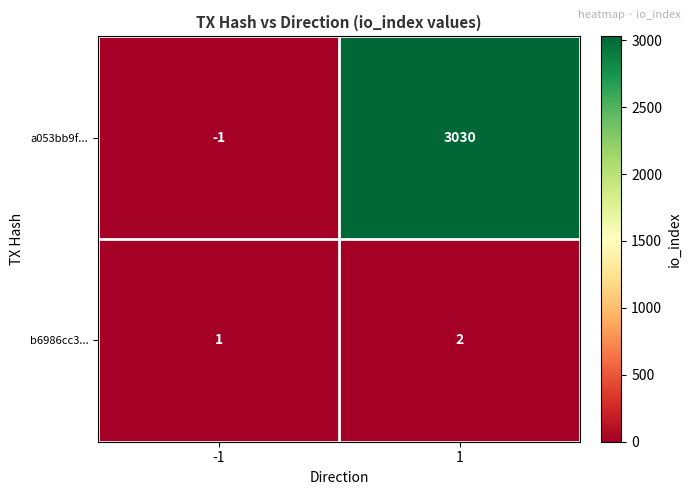

Reading left to right, transcribe all the data shown in this chart.

a053bb9f...: -1	3030
b6986cc3...: 1	2